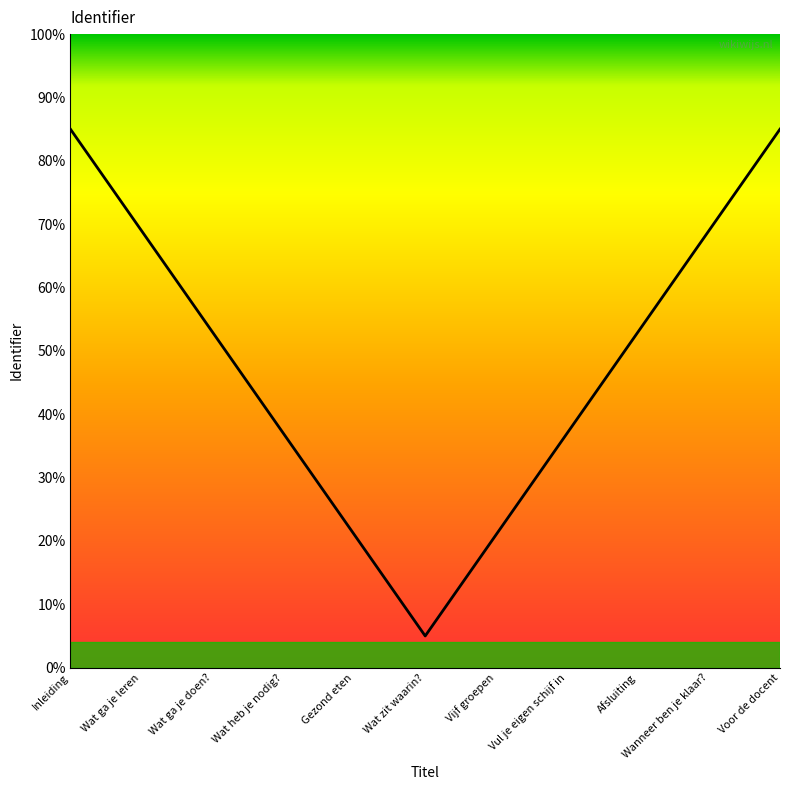

True or false: the data shows 53 at Wat ga je doen?.

True